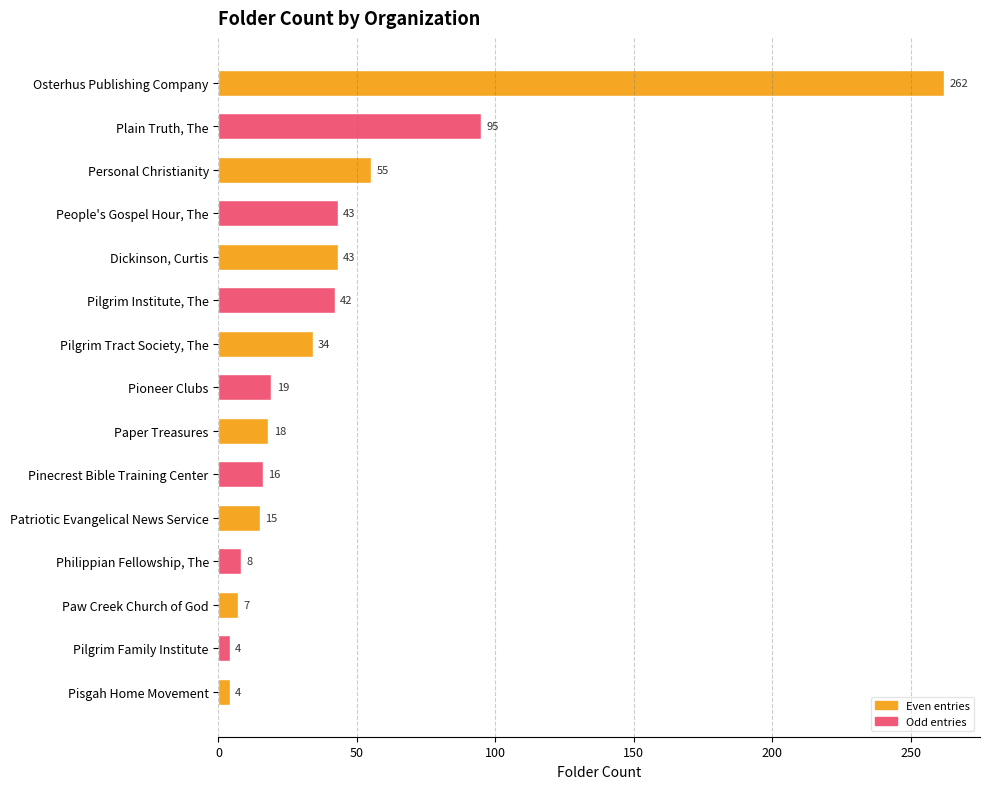

What is the average value?

44